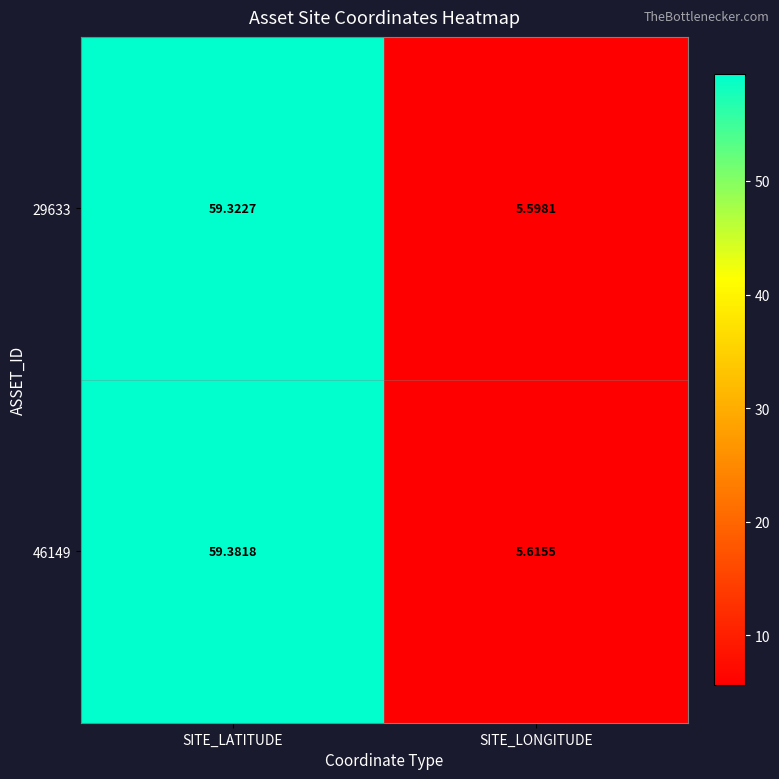

Which series has the largest range (max minus min)?

46149